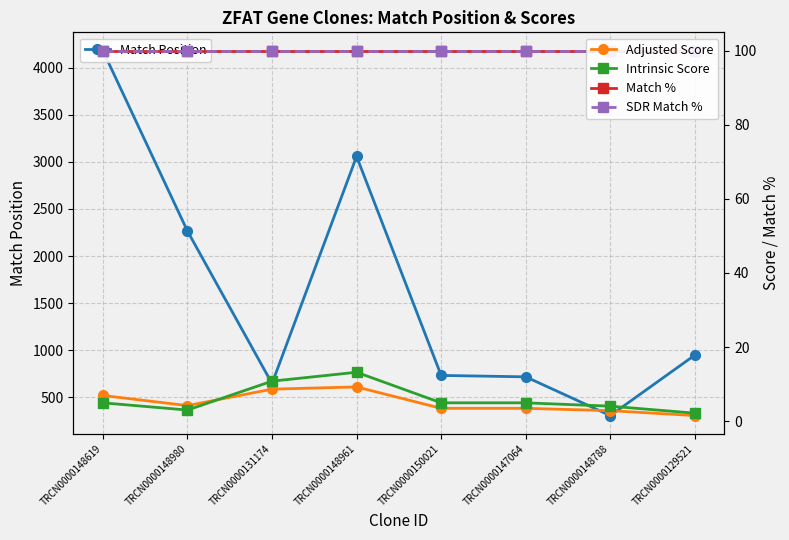

At TRCN0000129521, list the series in order from smallest to largest.

Adjusted Score, Intrinsic Score, Match %, SDR Match %, Match Position